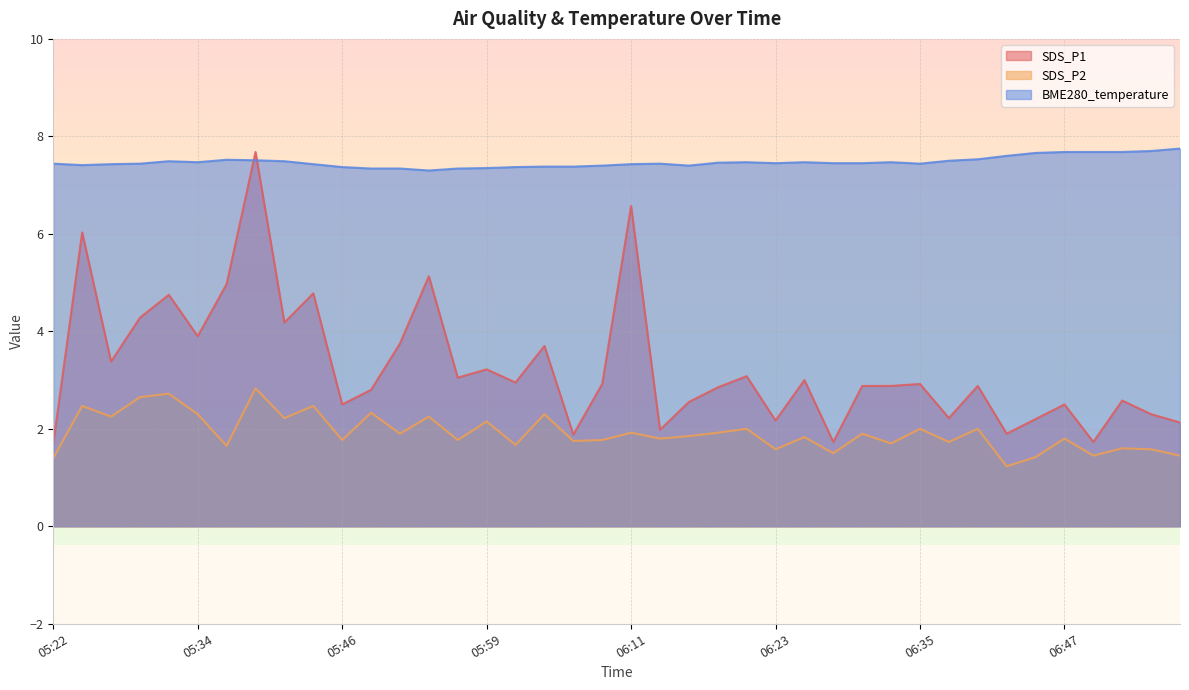

Reading left to right, transcribe all the data shown in this chart.

SDS_P1: 1.7	6.0	3.4	4.3	4.8	3.9	5.0	7.7	4.2	4.8	2.5	2.8	3.8	5.1	3.0	3.2	3.0	3.7	1.9	2.9	6.6	2.0	2.5	2.9	3.1	2.2	3.0	1.7	2.9	2.9	2.9	2.2	2.9	1.9	2.2	2.5	1.7	2.6	2.3	2.1
SDS_P2: 1.4	2.5	2.2	2.6	2.7	2.3	1.6	2.8	2.2	2.5	1.8	2.3	1.9	2.2	1.8	2.1	1.7	2.3	1.8	1.8	1.9	1.8	1.9	1.9	2.0	1.6	1.8	1.5	1.9	1.7	2.0	1.7	2.0	1.2	1.4	1.8	1.4	1.6	1.6	1.4
BME280_temperature: 7.4	7.4	7.4	7.4	7.5	7.5	7.5	7.5	7.5	7.4	7.4	7.3	7.3	7.3	7.3	7.3	7.4	7.4	7.4	7.4	7.4	7.4	7.4	7.5	7.5	7.5	7.5	7.5	7.5	7.5	7.4	7.5	7.5	7.6	7.7	7.7	7.7	7.7	7.7	7.8